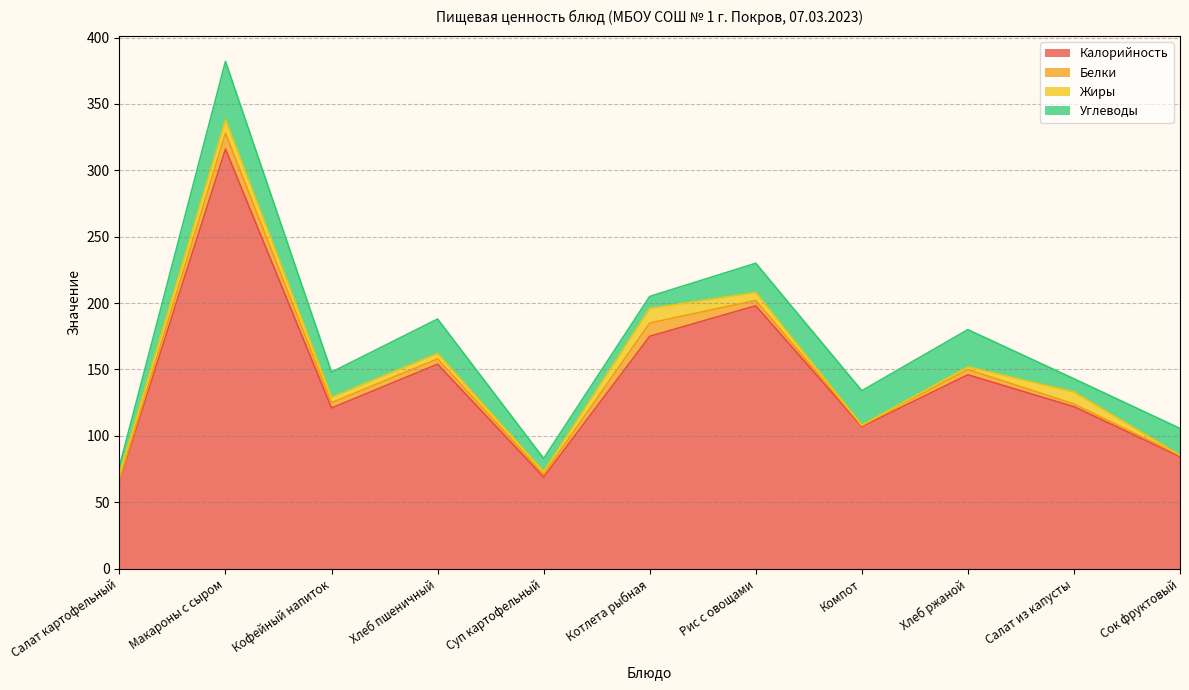

True or false: Белки has more than 1 points higher than both neighbors.

True